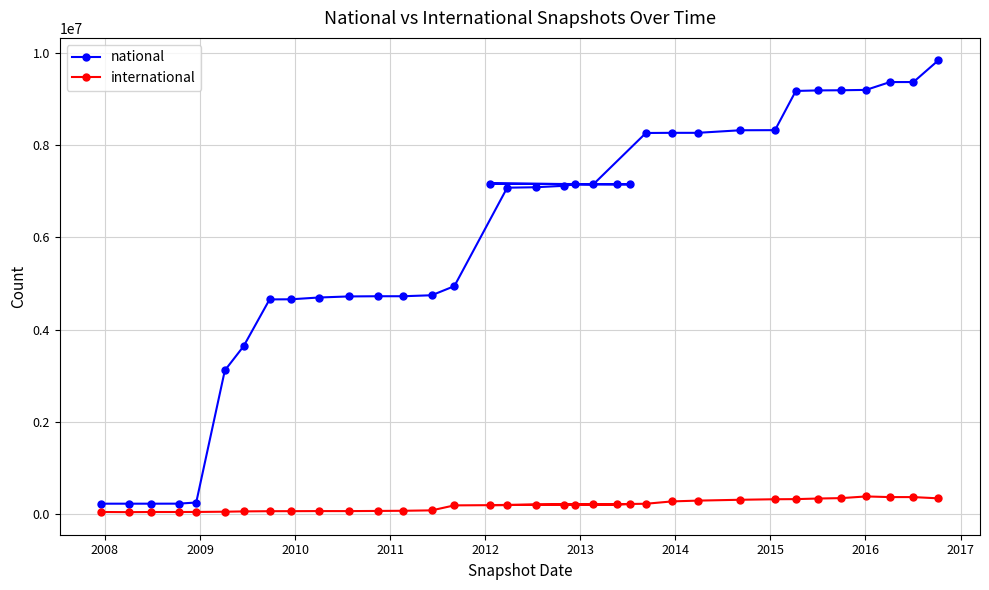

True or false: international and national intersect in this chart.

False